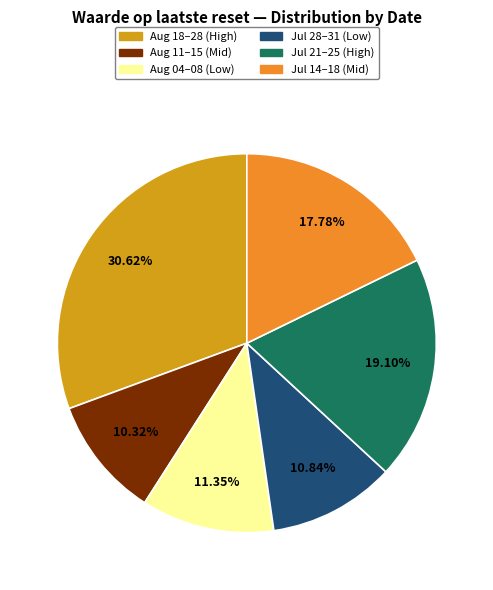

How many slices are in this pie chart?

6